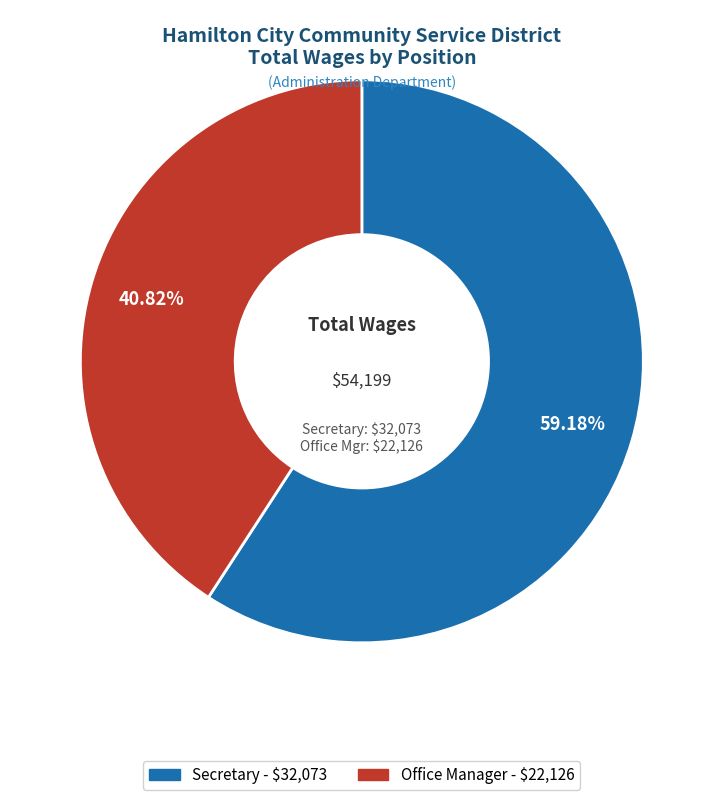

To the nearest percent, what portion does Secretary represent?

59%